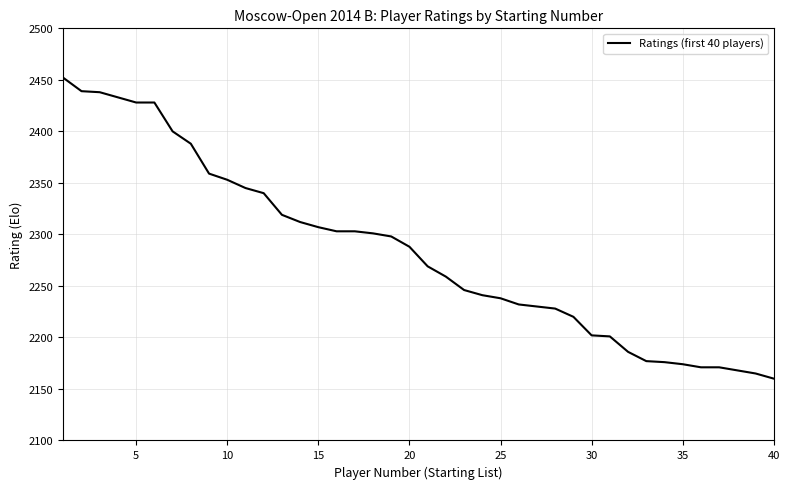

What is the smallest value displayed?

2160